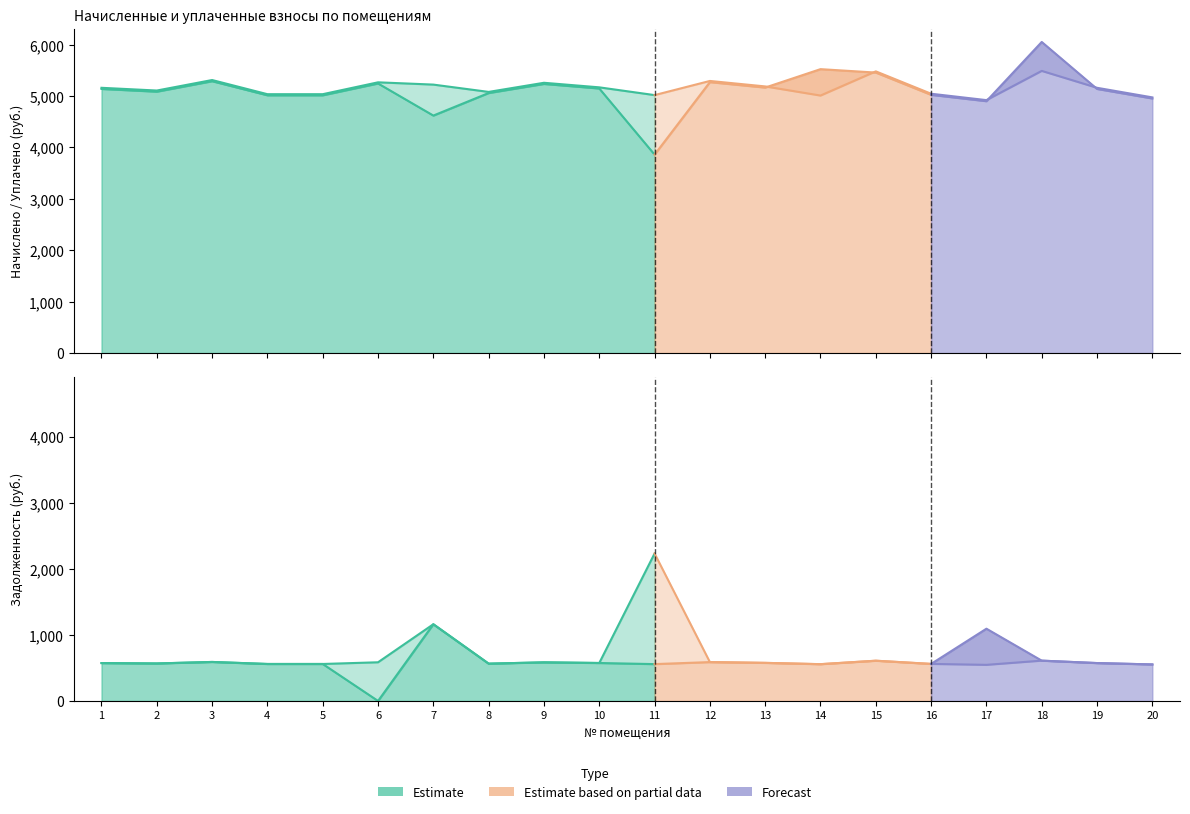

Reading right to left, extract all data points from this chart.

задолженность: 20=552.7	19=573.5	18=610.0	17=1093.2	16=560.6	15=609.0	14=556.7	13=576.4	12=588.2	11=557.7	10=574.4	9=584.3	8=564.6	7=1160.7	6=0.3	5=559.6	4=559.6	3=590.2	2=567.5	1=573.5
задолженность (пени): 20=552.7	19=573.5	18=610.0	17=546.4	16=560.6	15=609.0	14=556.7	13=576.4	12=588.2	11=2230.6	10=574.4	9=584.3	8=564.6	7=1160.7	6=585.3	5=559.6	4=559.6	3=590.2	2=567.5	1=573.5
начислено: 20=4974.5	19=5161.1	18=5489.7	17=4921.2	16=5045.6	15=5480.8	14=5010.0	13=5187.7	12=5294.2	11=5018.9	10=5169.9	9=5258.7	8=5081.0	7=5223.2	6=5267.6	5=5036.7	4=5036.7	3=5312.1	2=5107.8	1=5161.1
уплачено: 20=4953.2	19=5139.0	18=6052.7	17=4900.6	16=5024.0	15=5457.4	14=5523.8	13=5165.5	12=5271.6	11=3860.7	10=5147.8	9=5236.2	8=5059.3	7=4620.5	6=5245.1	5=5015.1	4=5015.1	3=5289.3	2=5085.9	1=5139.0